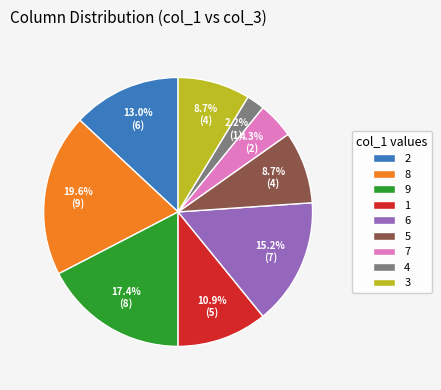

What portion of the pie excludes 9?

82.6%